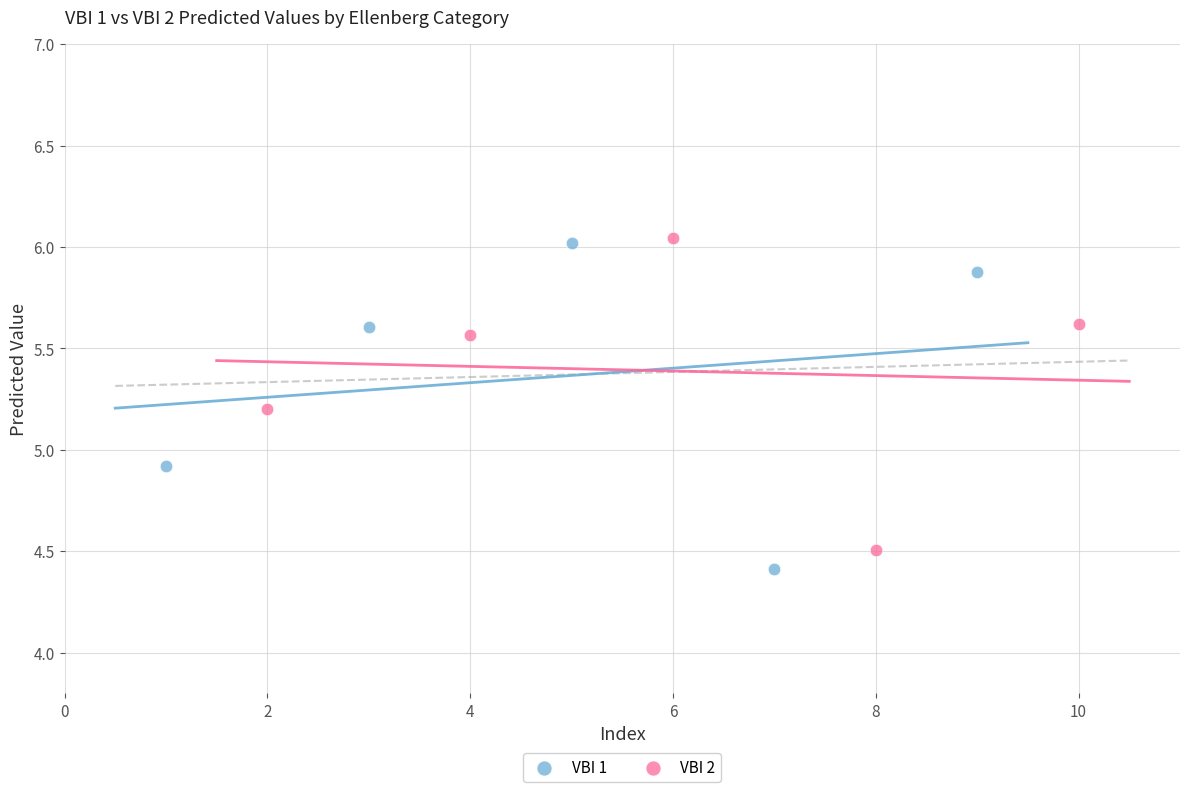

What are all the series names shown in the legend?

VBI 1, VBI 2